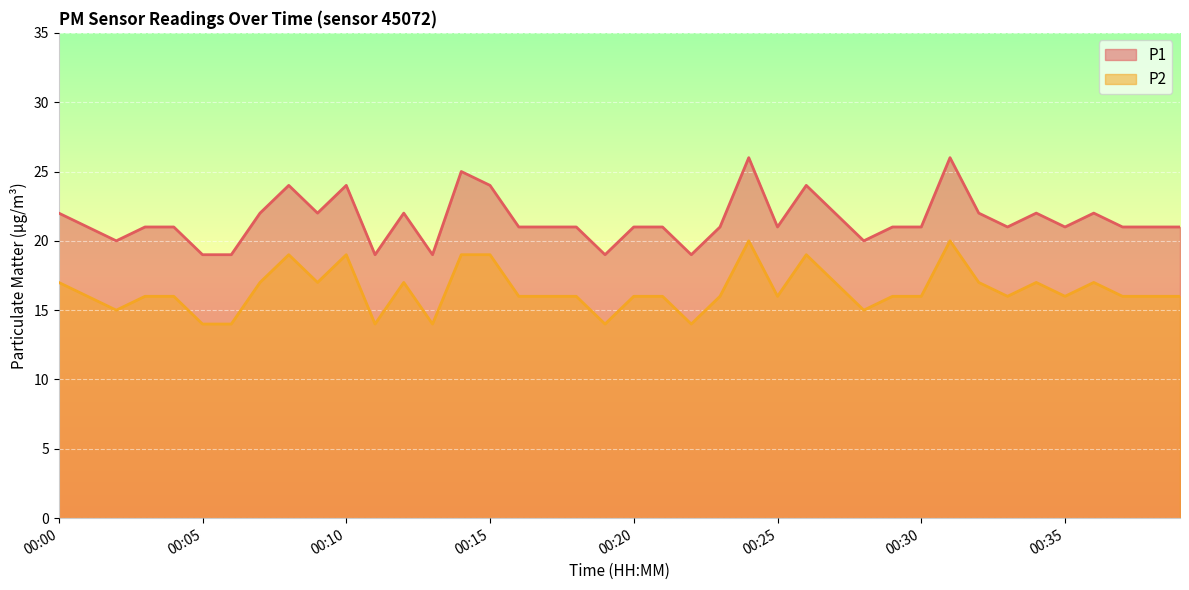

Where is the first local minimum for P2?

00:02